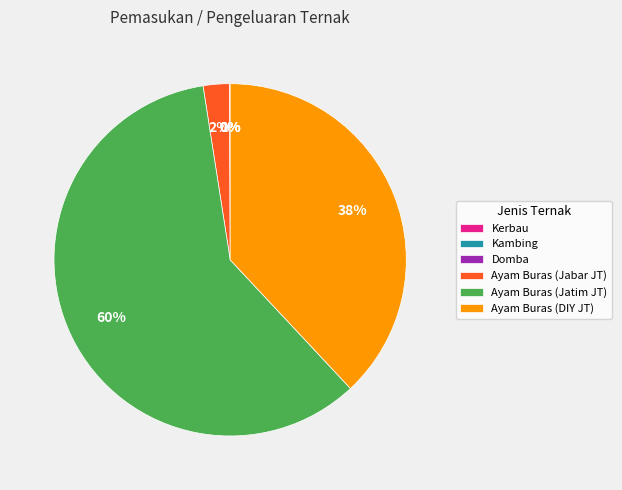

True or false: Ayam Buras (Jatim JT) accounts for 67% of the total.

False